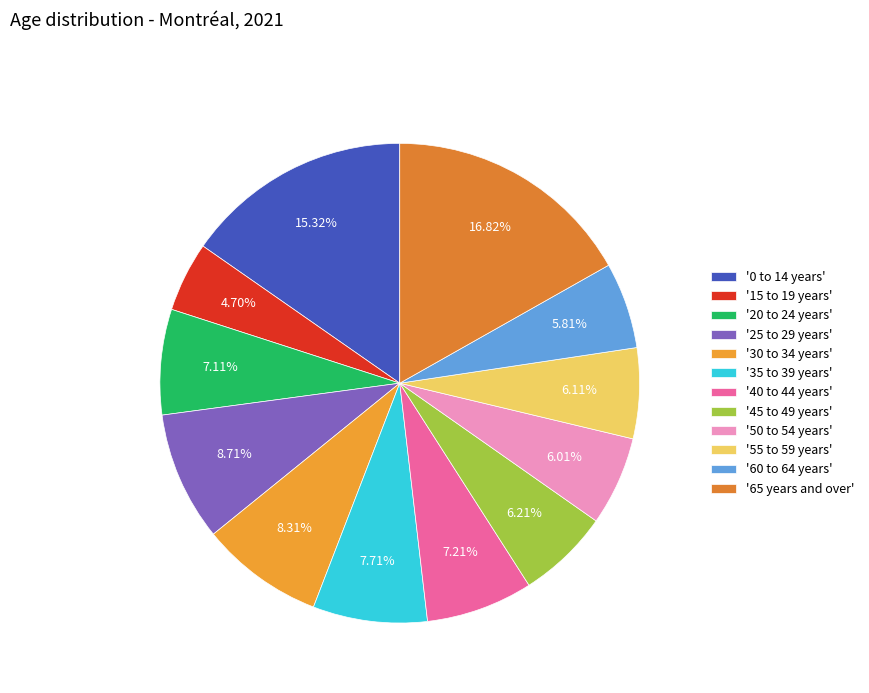

What is the largest slice in the pie chart?

'65 years and over'